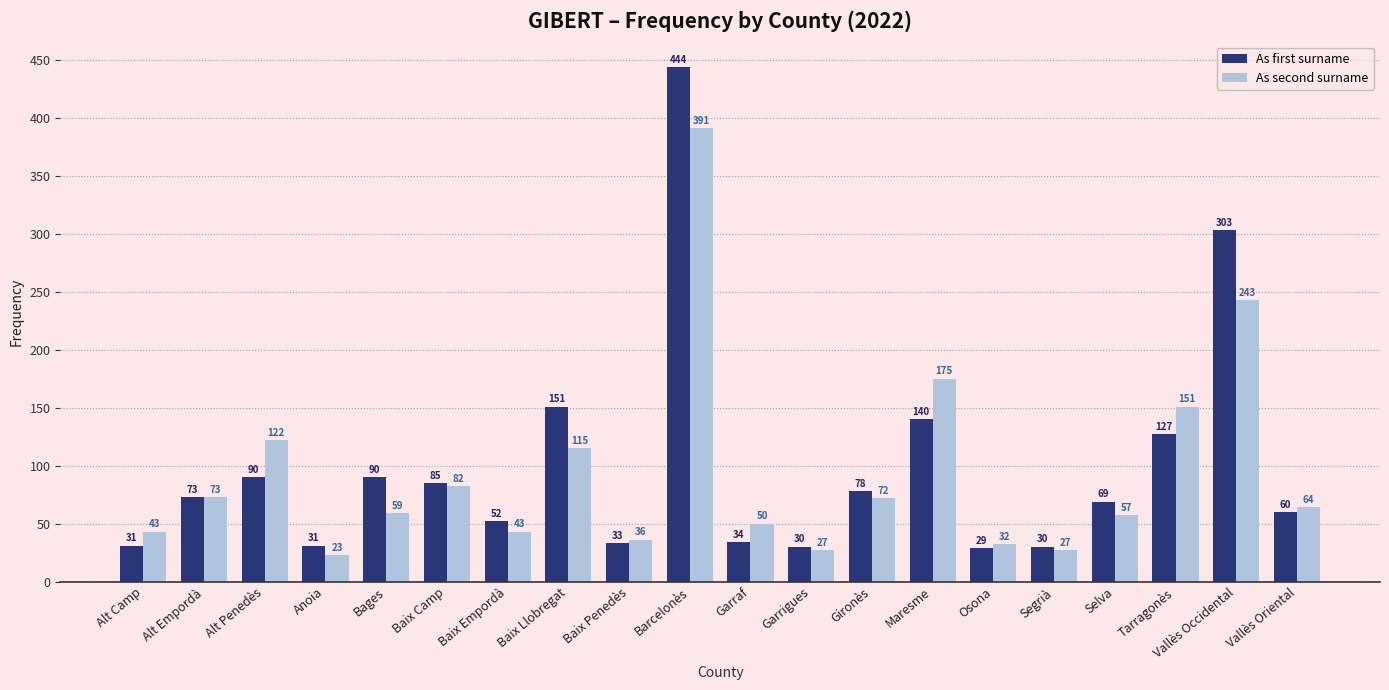

What is the total value across all series at Garrigues?

57